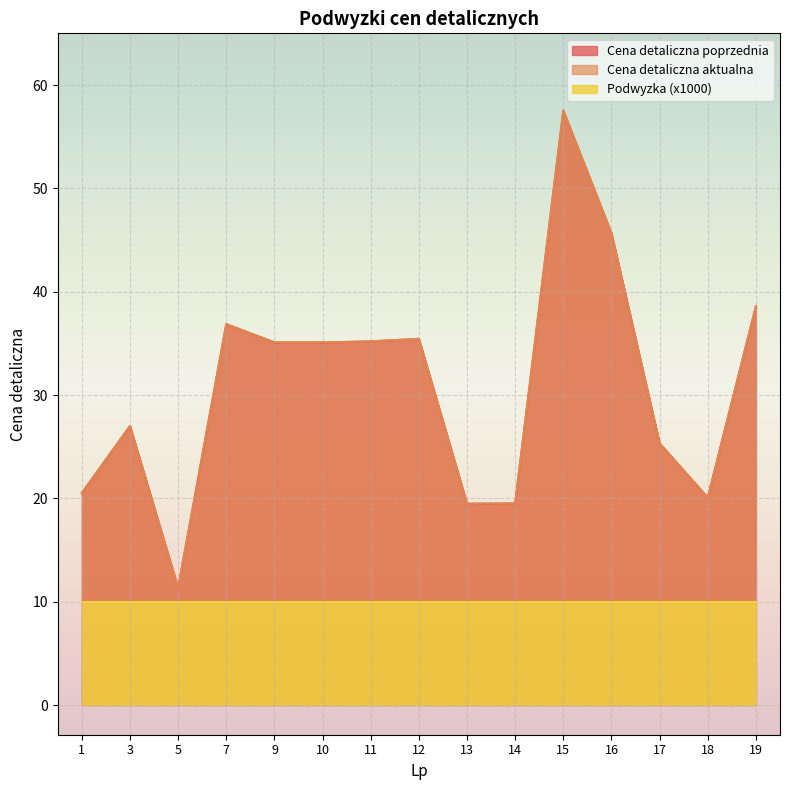

What is the smallest value displayed?

10.0